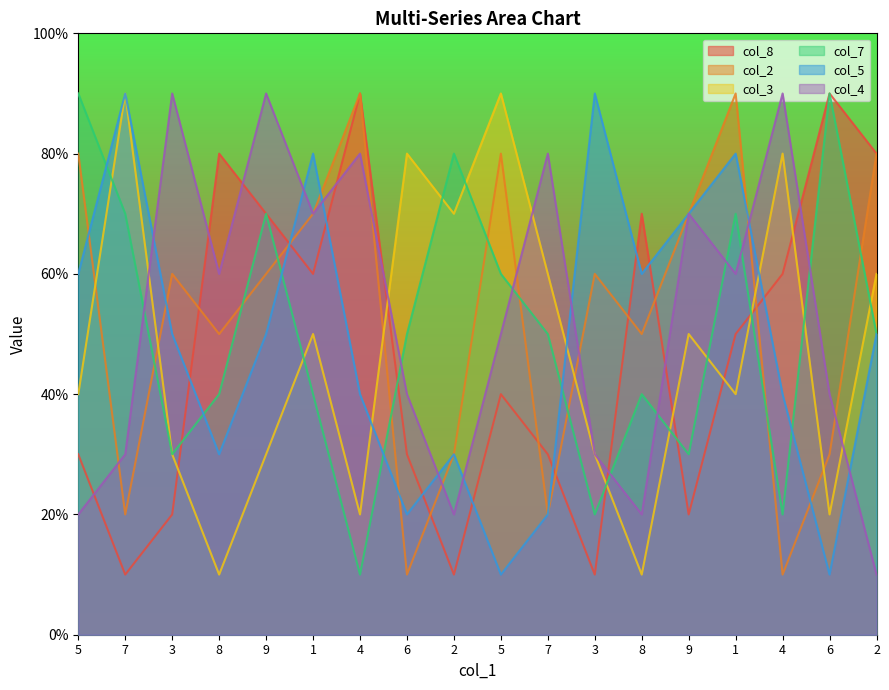

At which category does col_7 reach its first local valley?

3